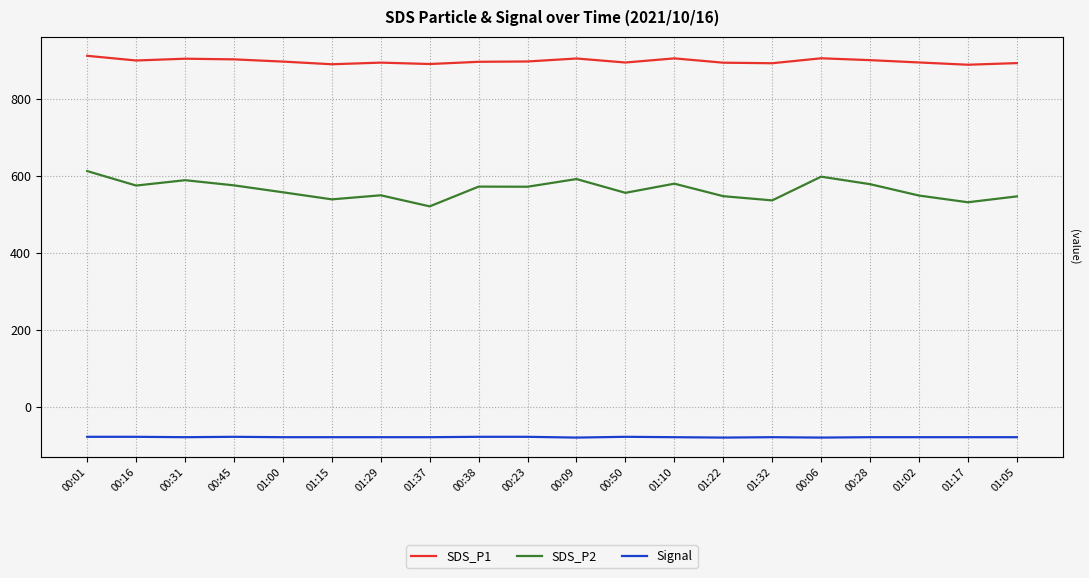

True or false: SDS_P1 and Signal cross at least once.

False